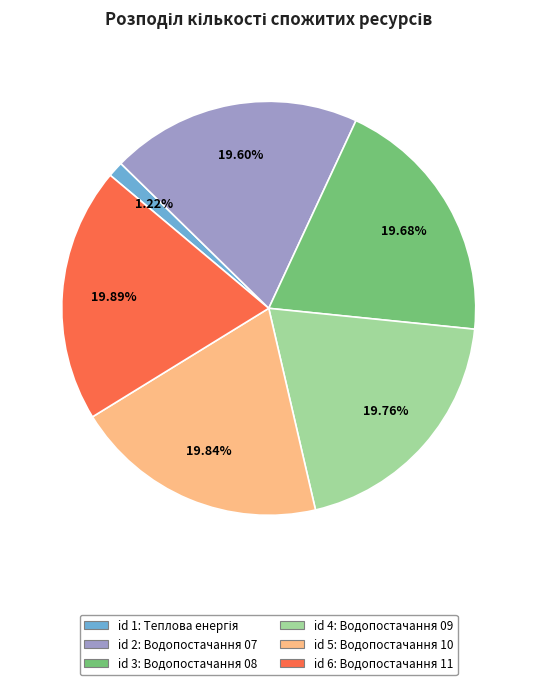

Is there any slice that represents more than half of the pie?

No